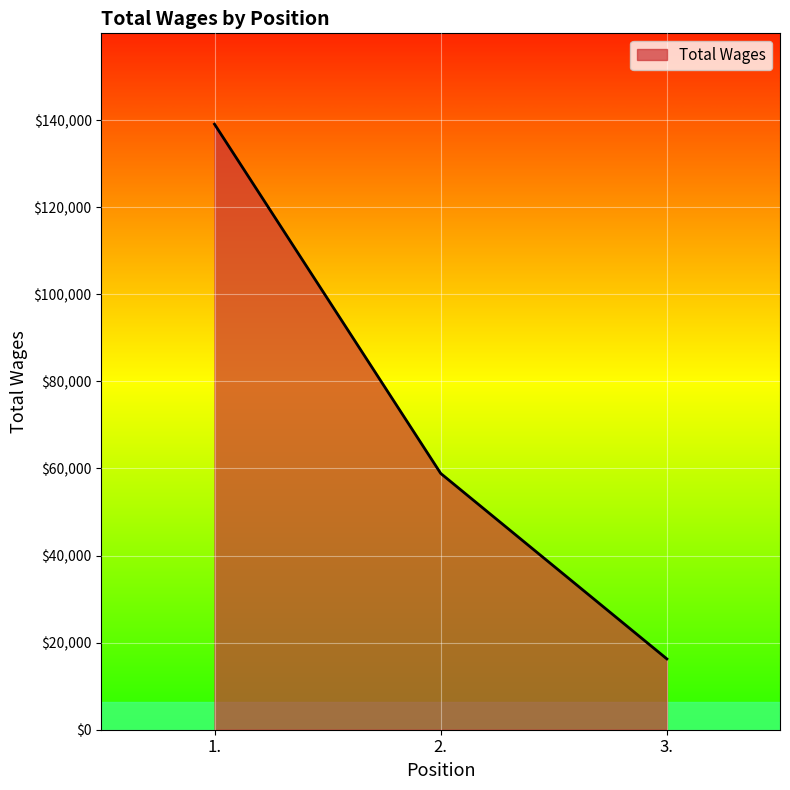

What is the minimum value shown in the chart?

16260